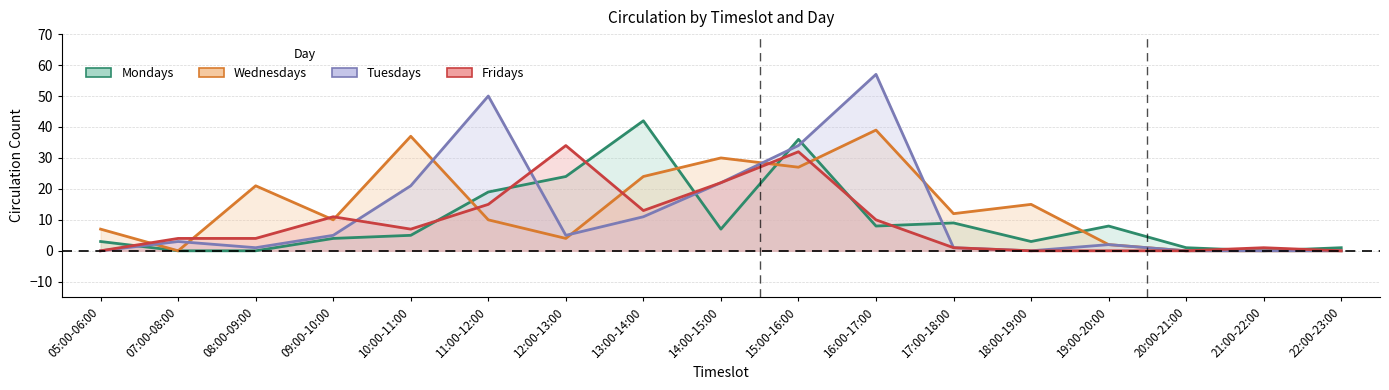

Between which two adjacent categories do Wednesdays and Mondays first intersect?

10:00-11:00 and 11:00-12:00